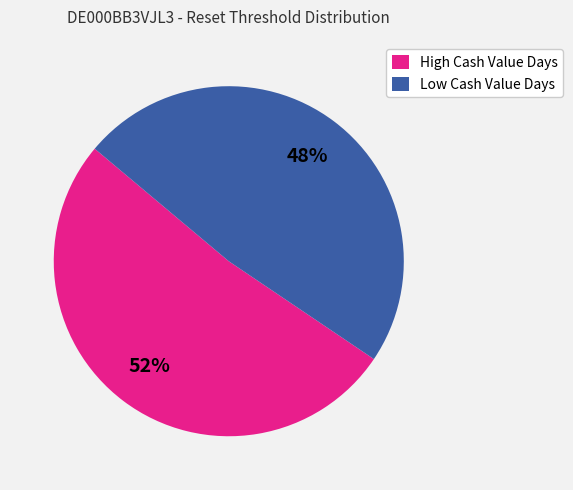

Do High Cash Value Days and Low Cash Value Days together represent more than half of the pie?

Yes